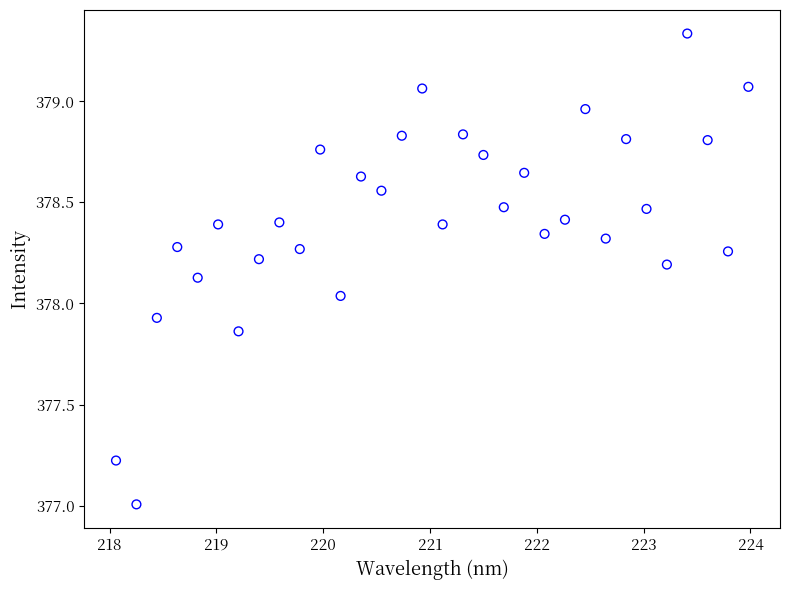

What is the range of Y values (max minus min)?

2.3